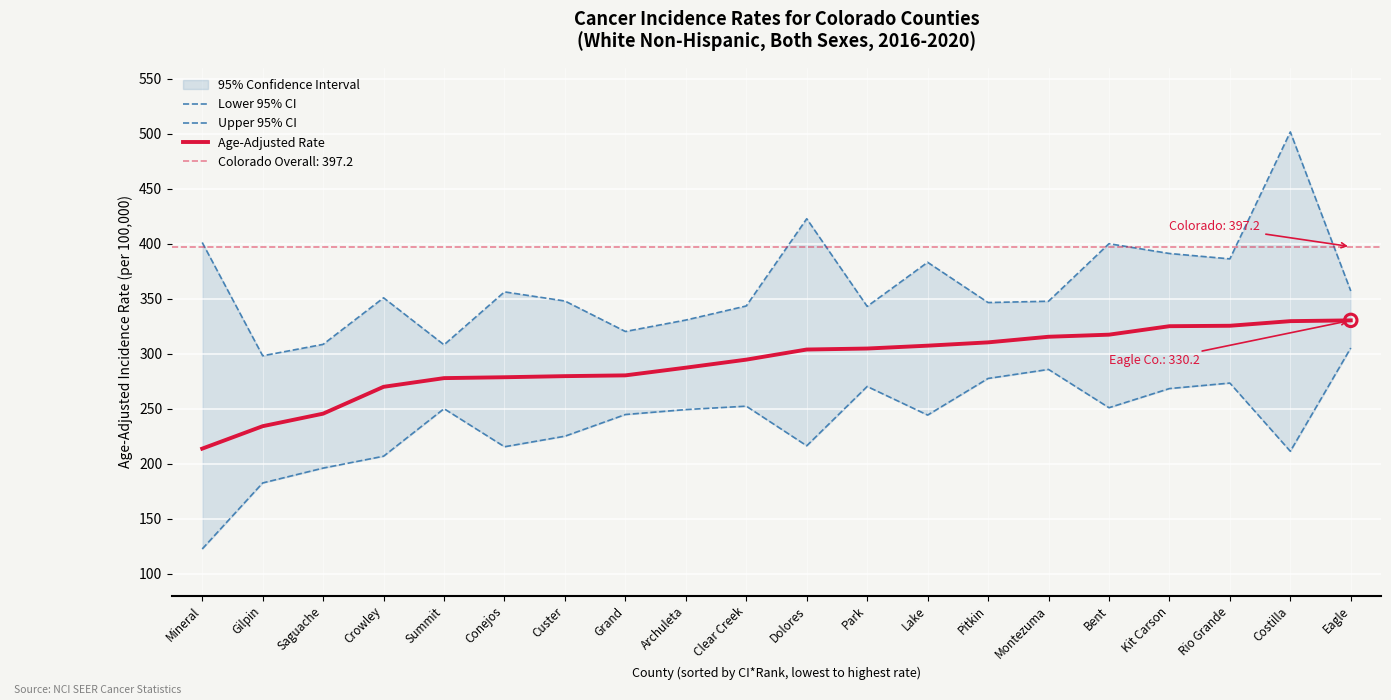

True or false: Age-Adjusted Rate has a value of 116.3 at Rio Grande.

False